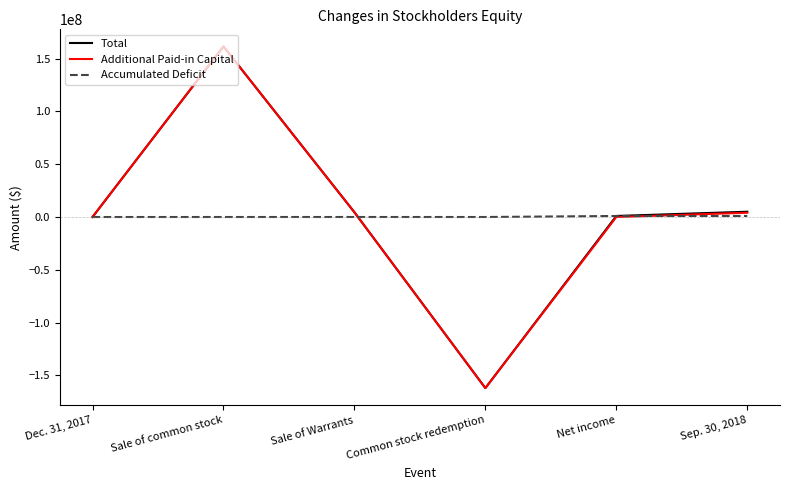

Between Sale of common stock and Common stock redemption, which series saw the biggest shift?

Total